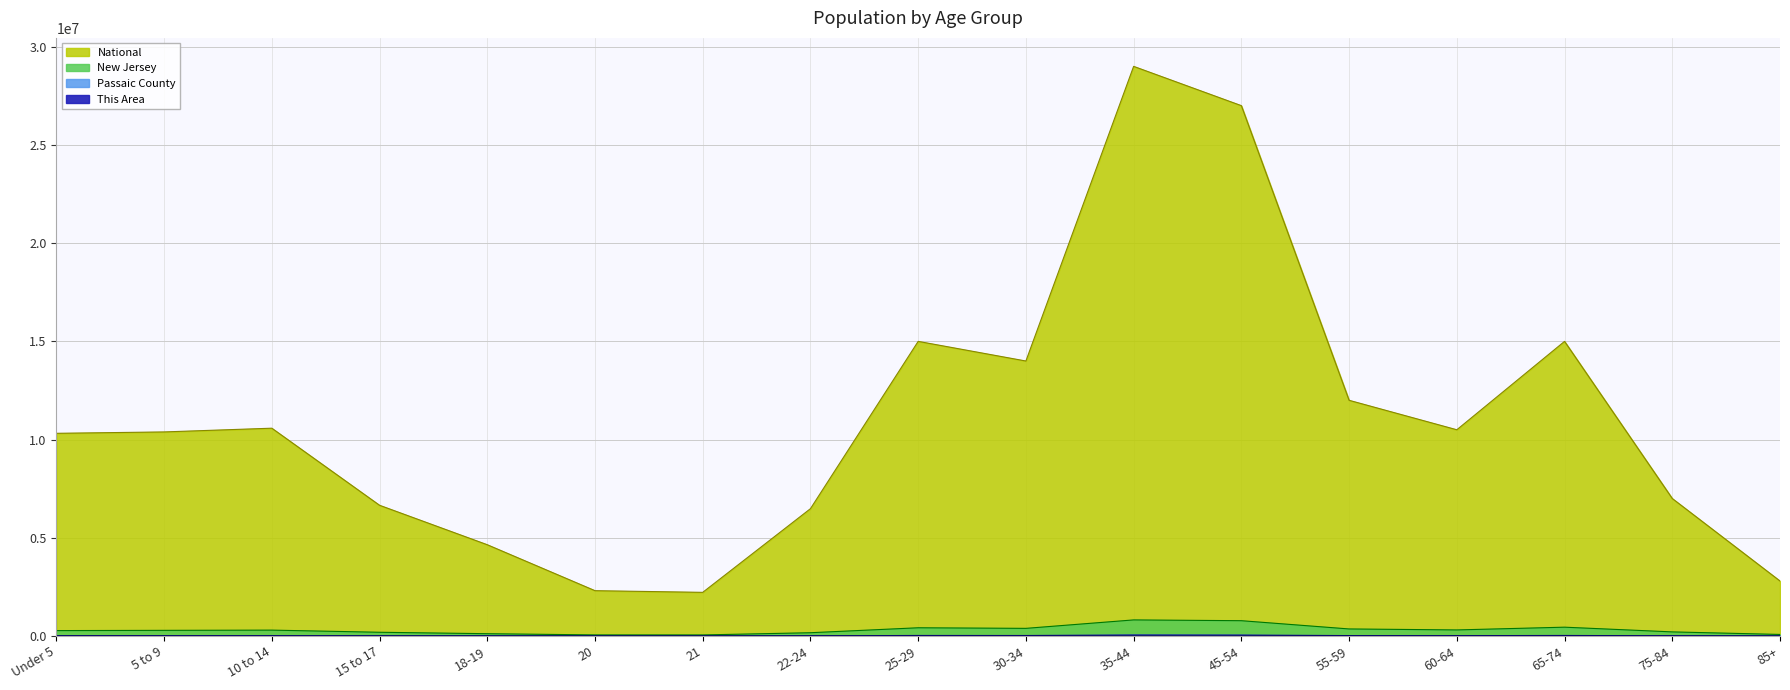

Does the chart have visible grid lines?

Yes